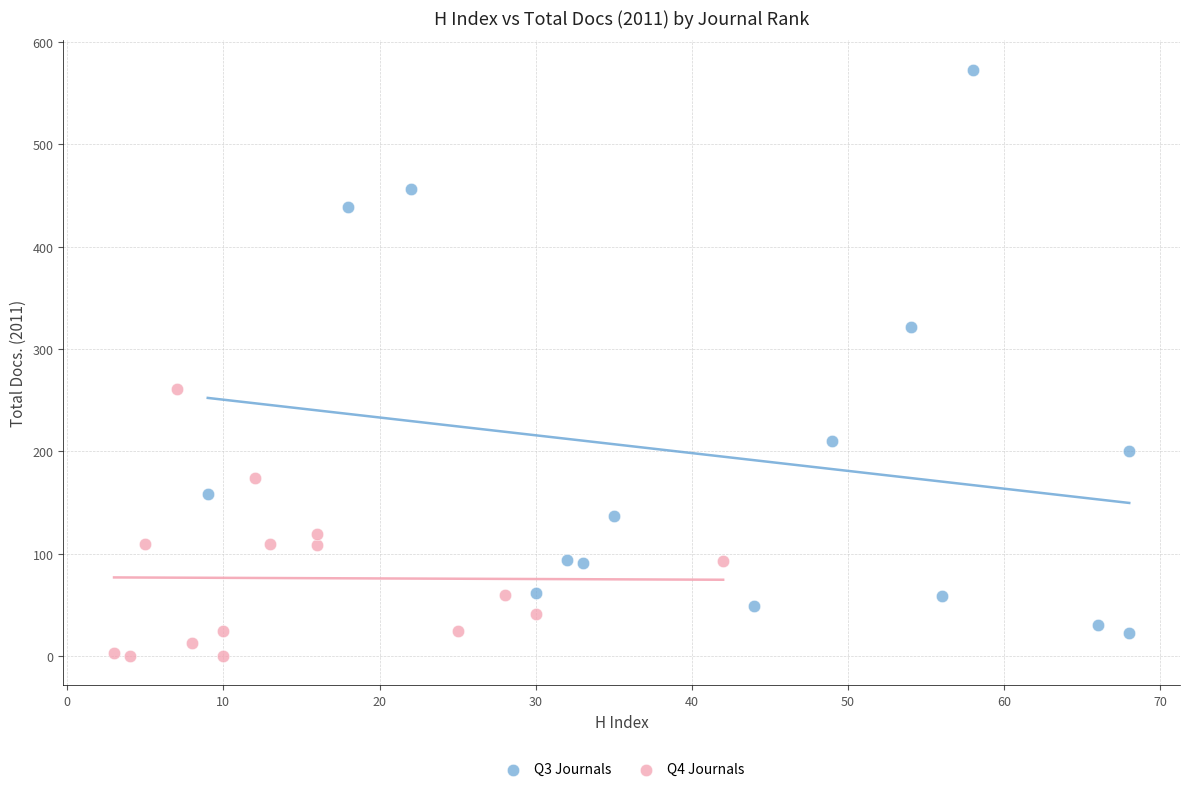

Which series reaches the maximum Y coordinate?

Q3 Journals